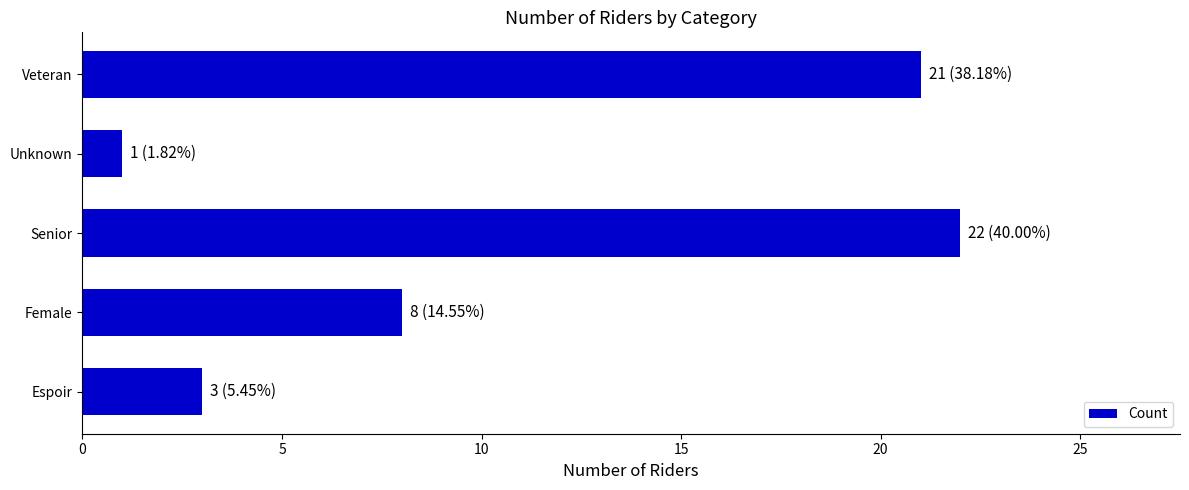

Reading bottom to top, what are all the values shown in this chart?

Espoir=3	Female=8	Senior=22	Unknown=1	Veteran=21